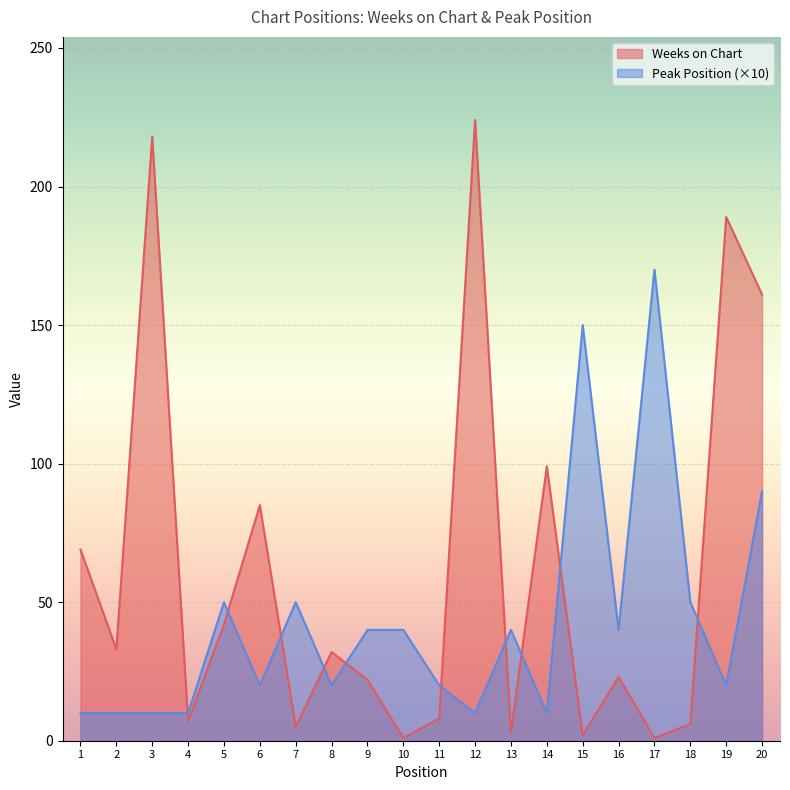

What is the value of the Weeks on Chart point at the 3rd from the left?

218